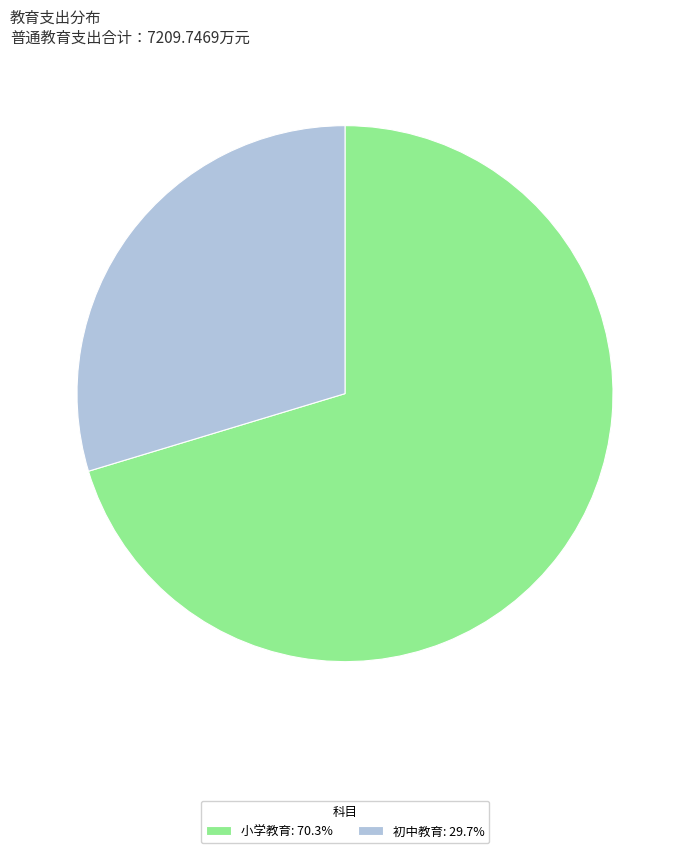

Is there a majority slice in this chart?

Yes